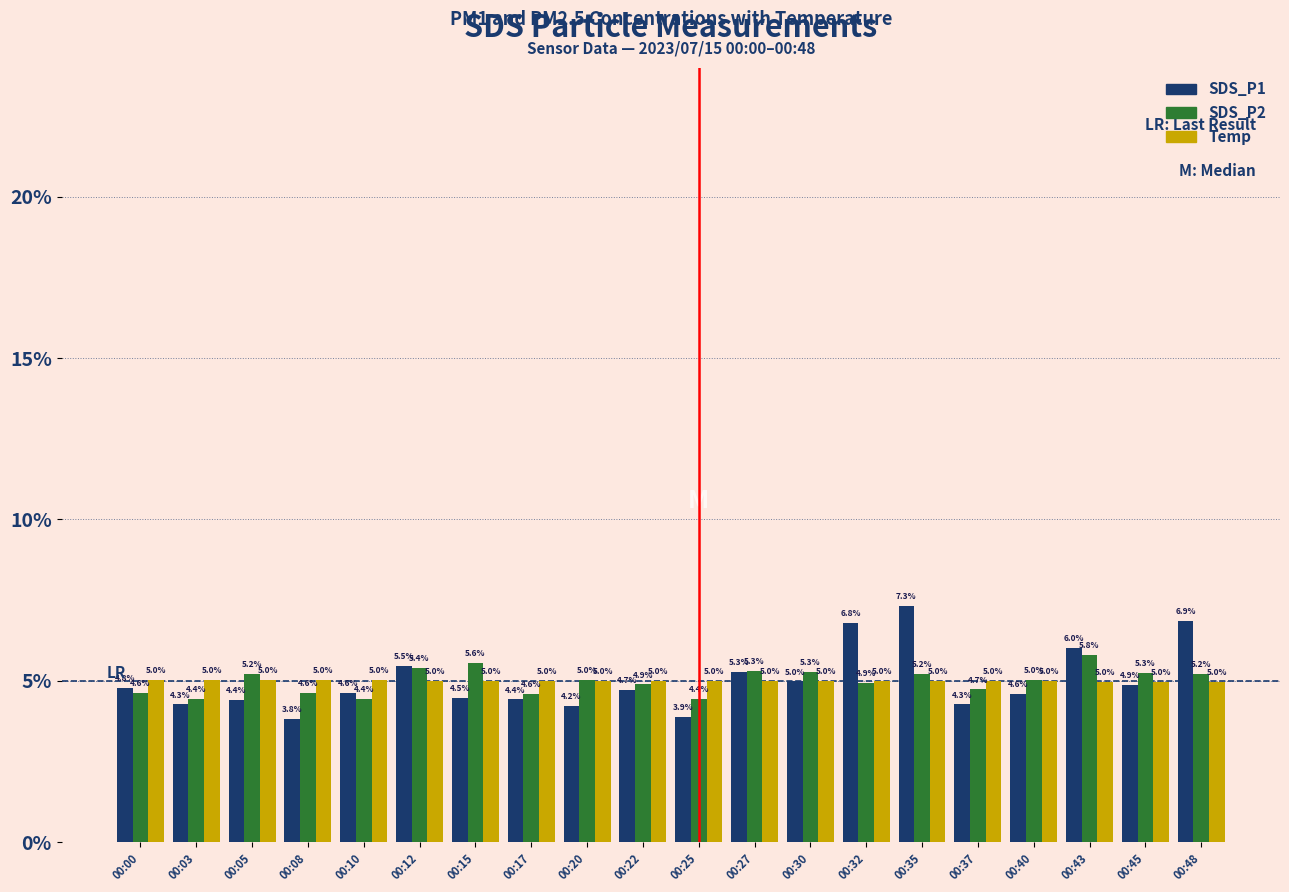

Which series has the widest spread of values?

SDS_P1